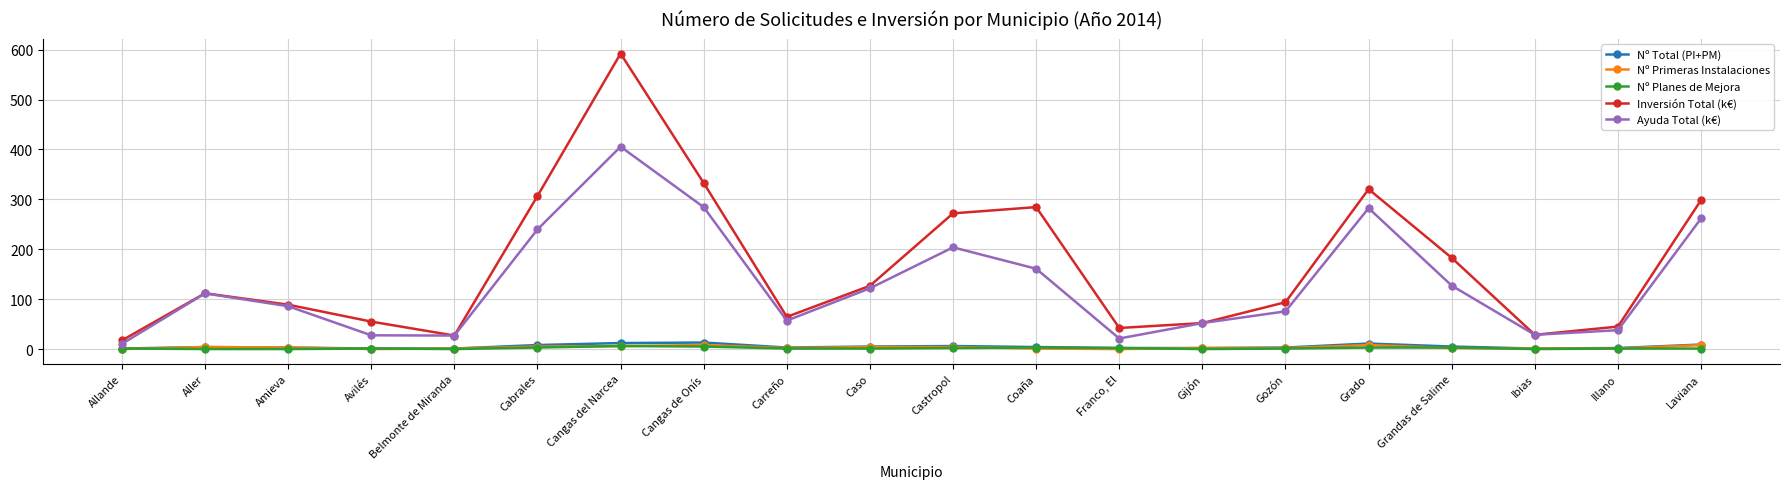

True or false: Ayuda Total (k€) and Nº Planes de Mejora intersect in this chart.

False